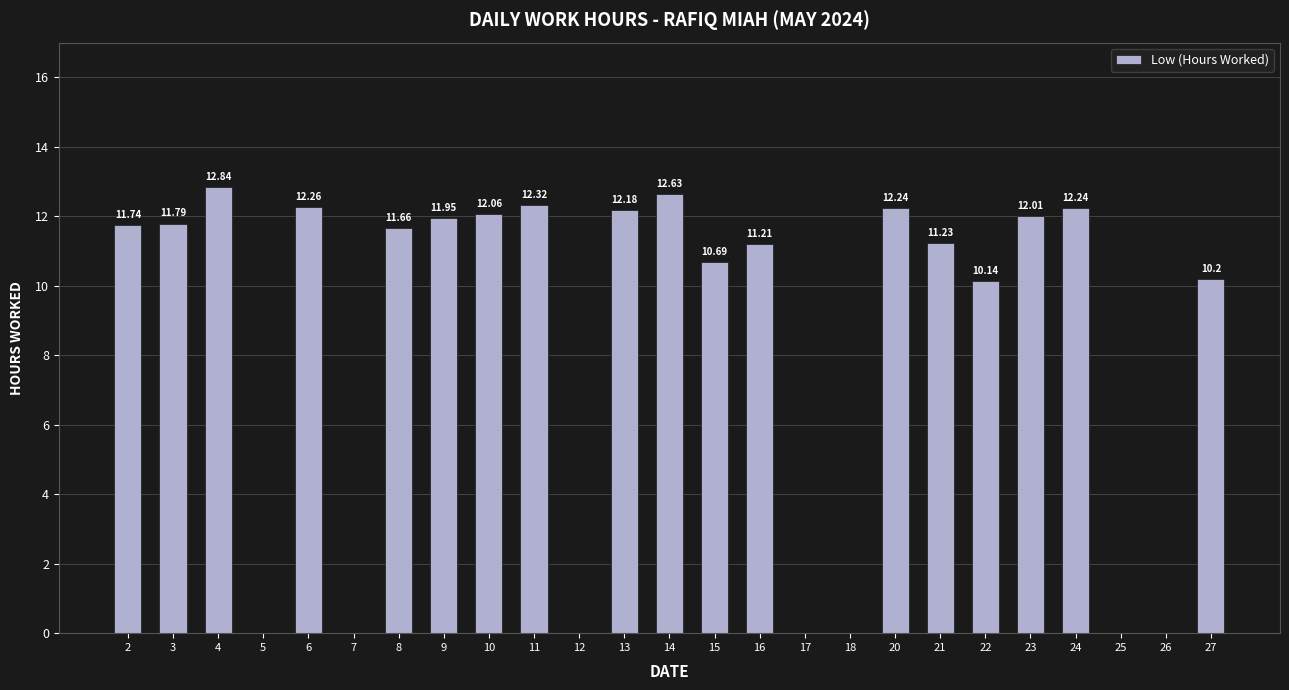

Between 15 and 10, which is larger?

10